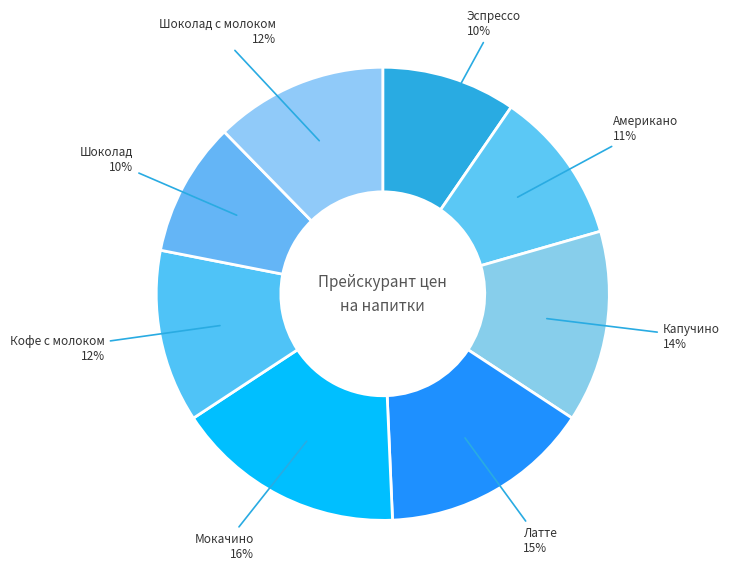

How many slices are in this pie chart?

8